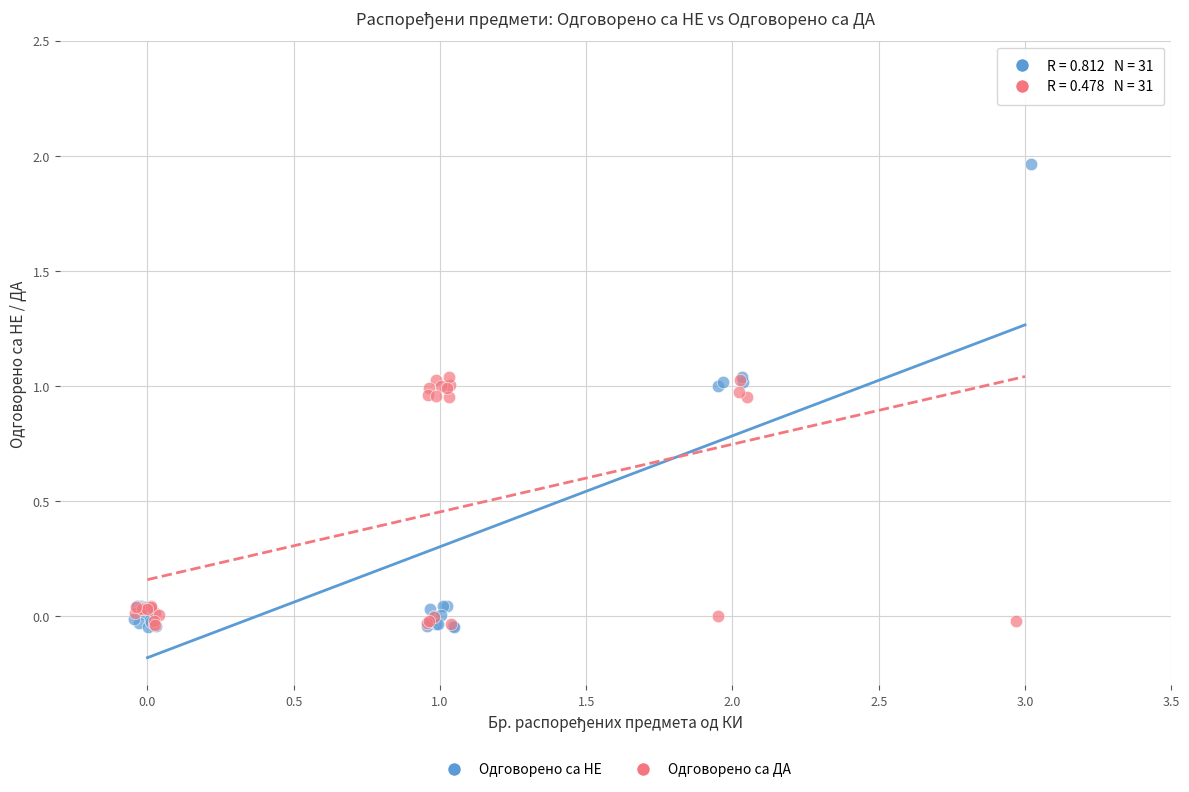

Which series contains the highest Y value?

Одговорено са НЕ